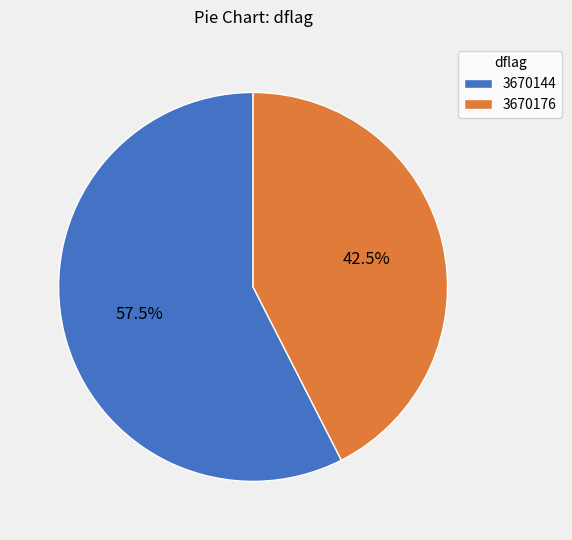

Which slice is the largest?

3670144